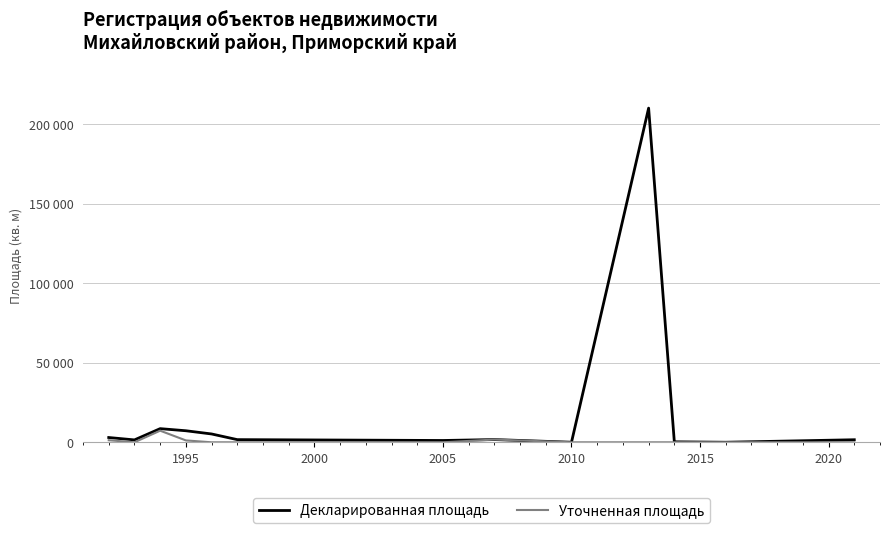

Which series has the largest total across all categories?

Декларированная площадь